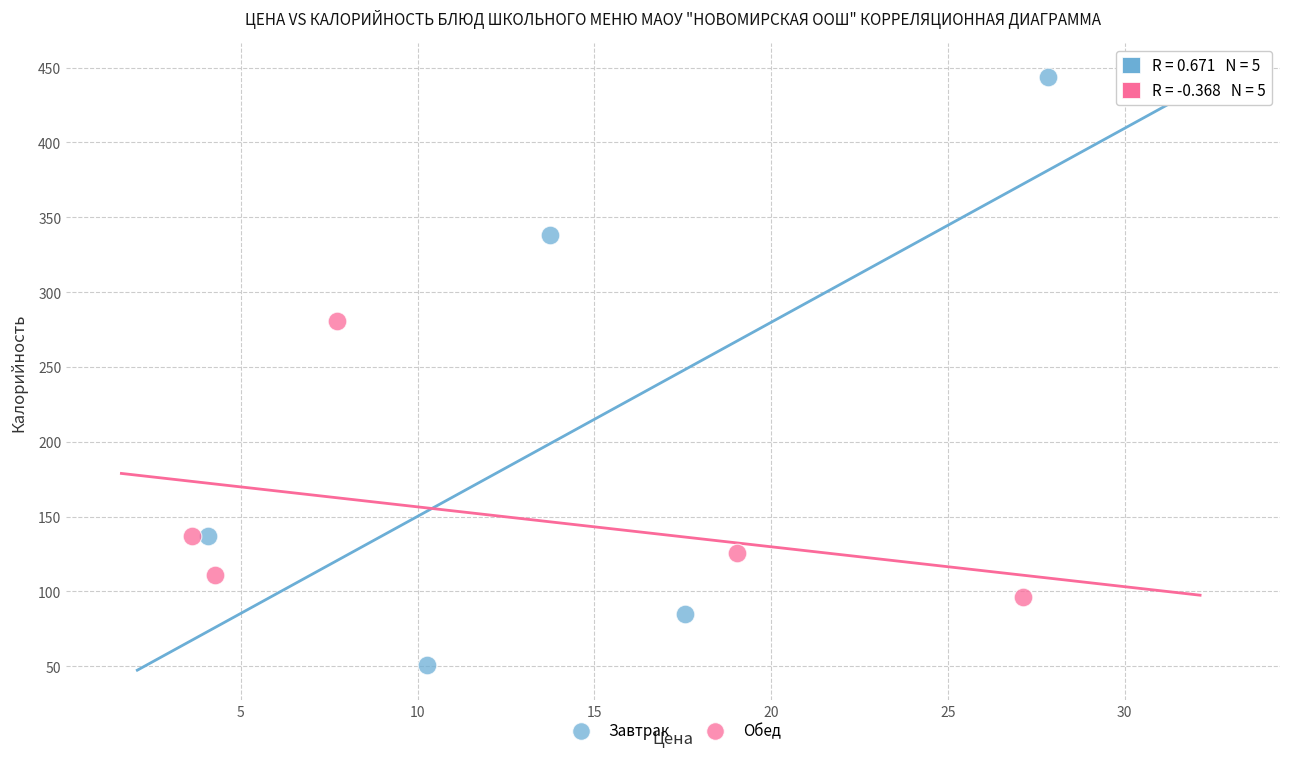

Which series has the widest spread of Y values?

Завтрак